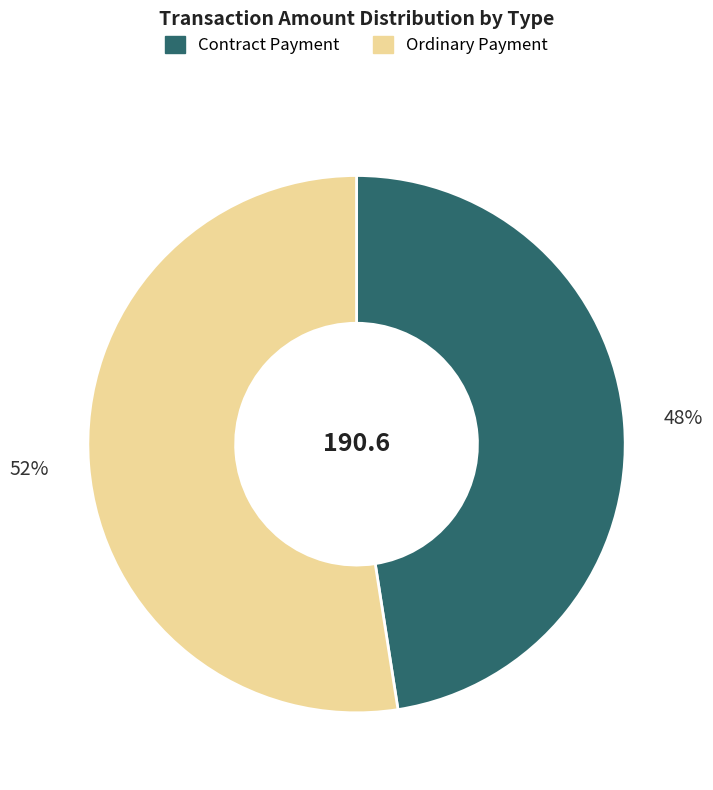

Which slice is the smallest?

Contract Payment